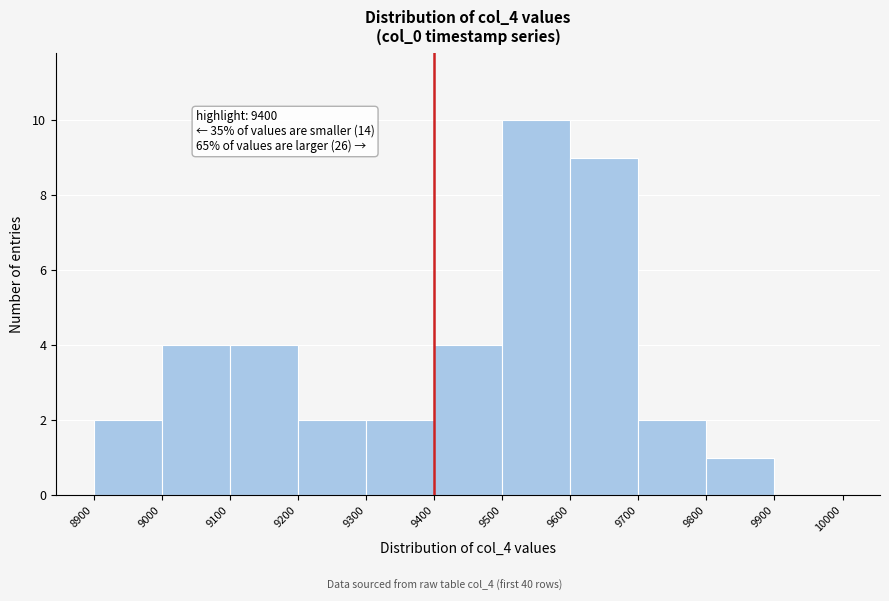

Which range on the x-axis has the tallest bar?

9500 to 9600